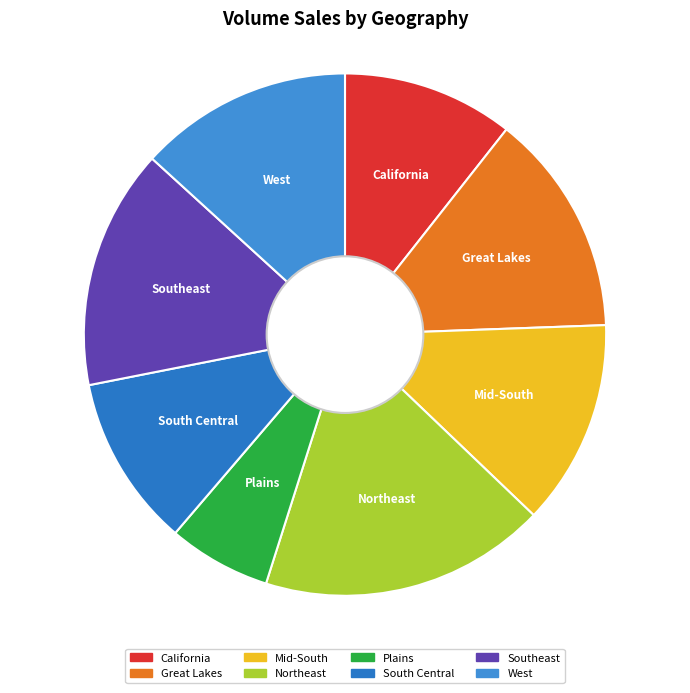

Is it true that California is 11% of the pie?

True